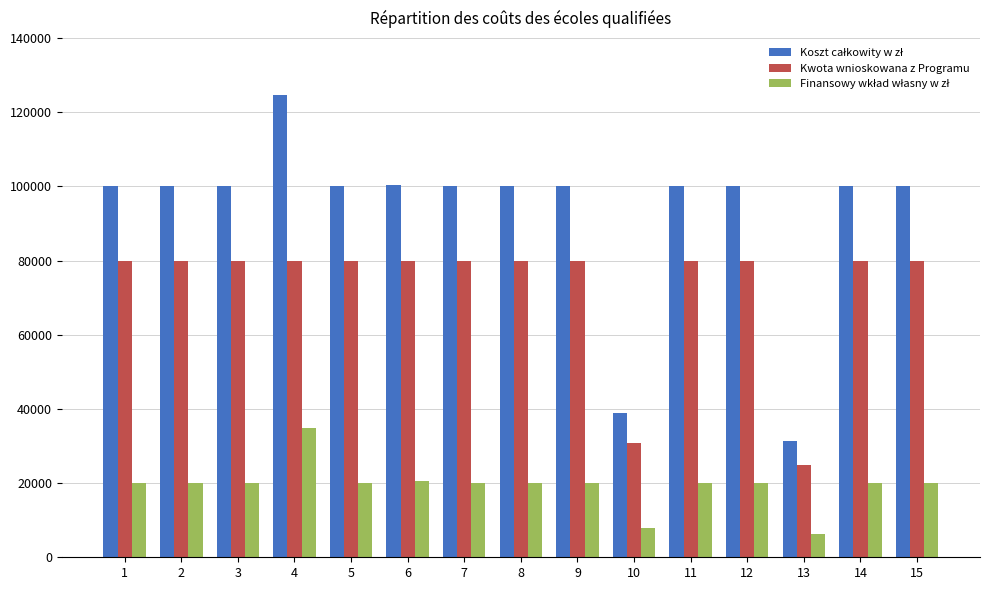

What is the value of the Kwota wnioskowana z Programu bar at the 11th from the left?

80000